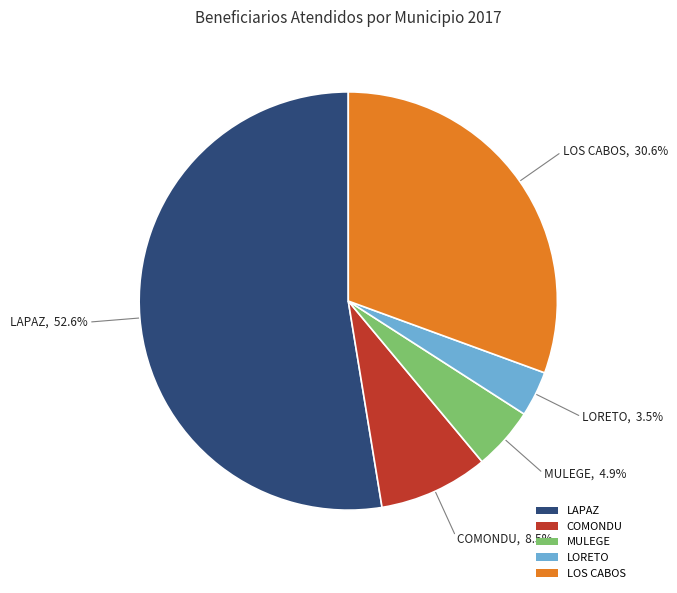

To the nearest percent, what portion does LAPAZ represent?

53%